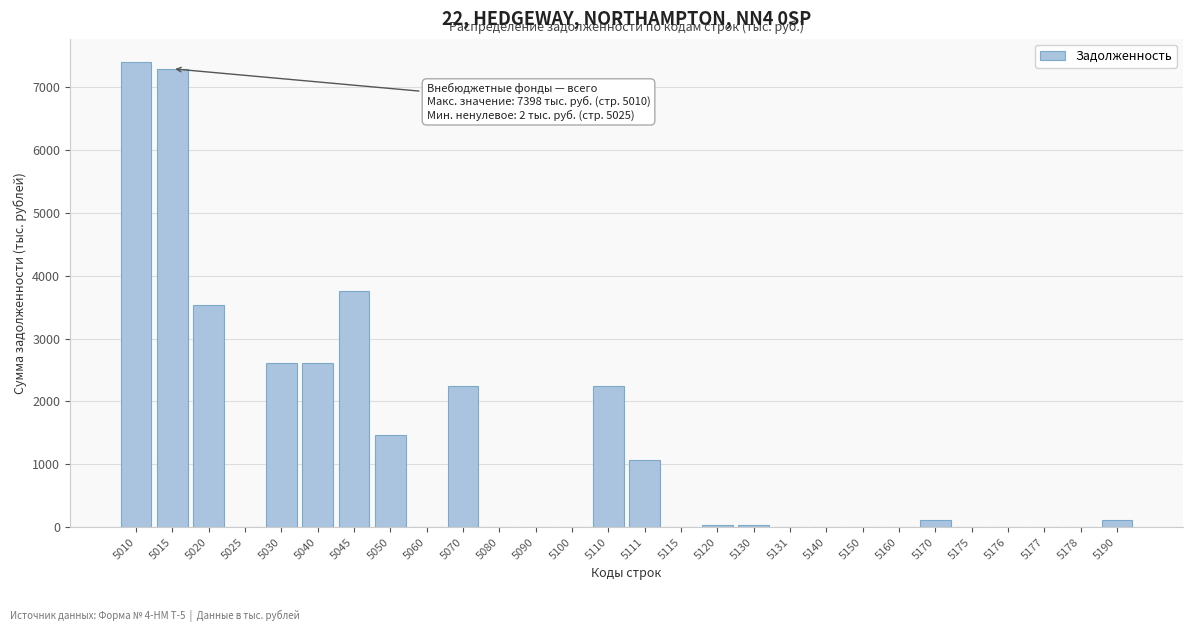

What is the maximum value shown in the chart?

7398